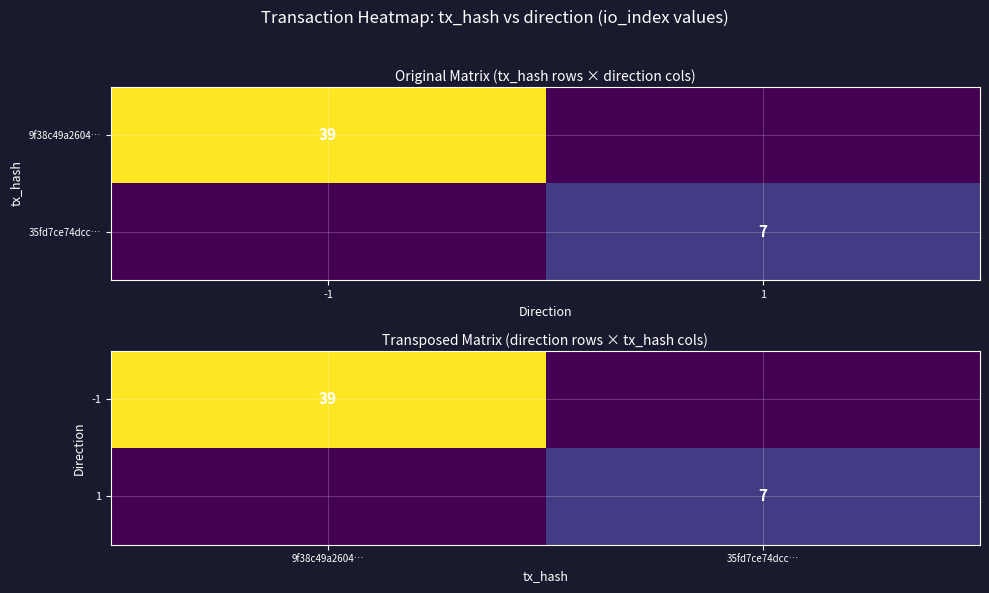

The value of -1 at 9f38c49a2604… is 24. True or false?

False